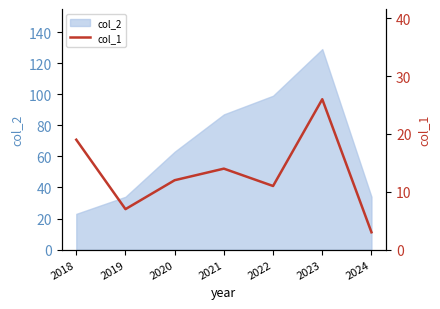

How many points are higher than both their immediate neighbors (excluding endpoints)?

2